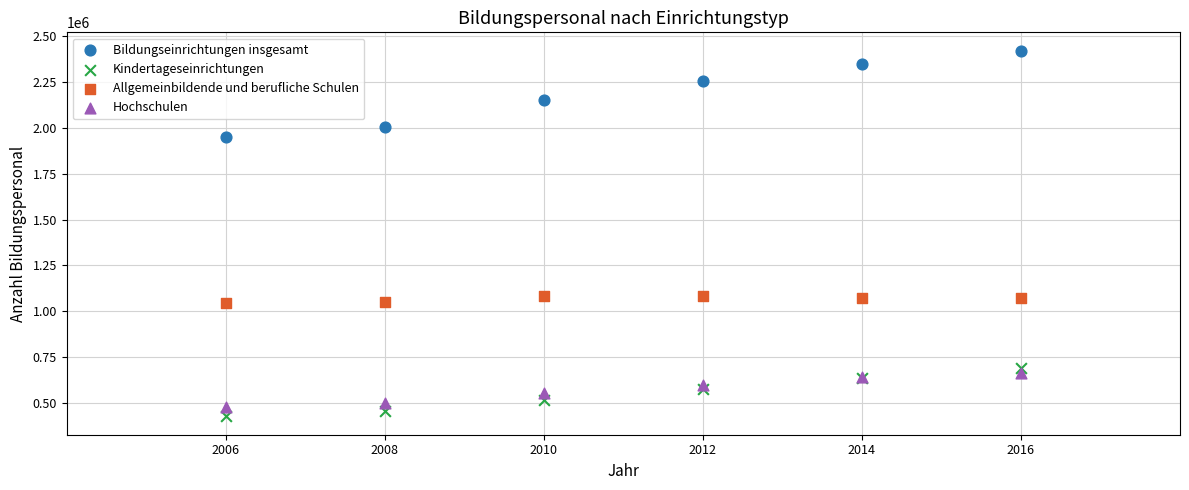

What are all the series names shown in the legend?

Bildungseinrichtungen insgesamt, Kindertageseinrichtungen, Allgemeinbildende und berufliche Schulen, Hochschulen